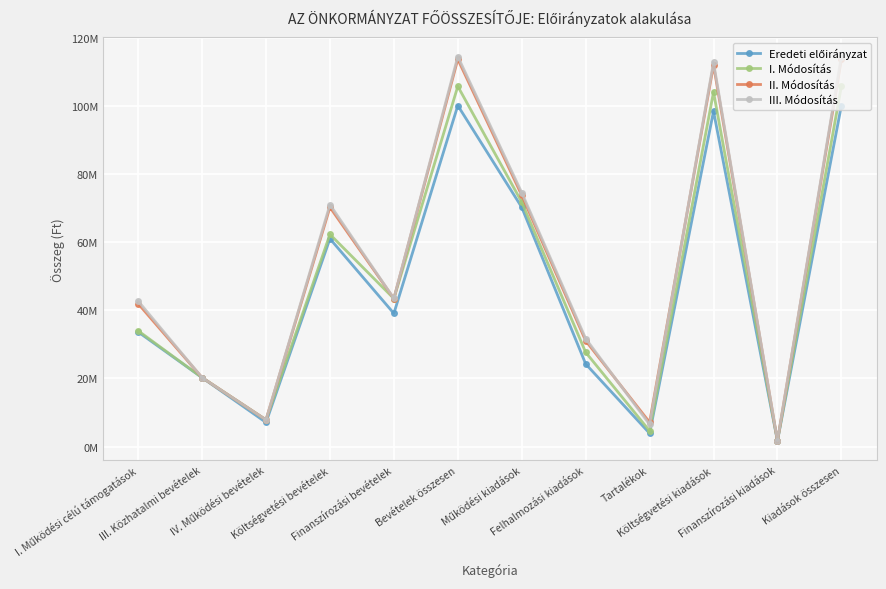

Does the chart have visible grid lines?

Yes